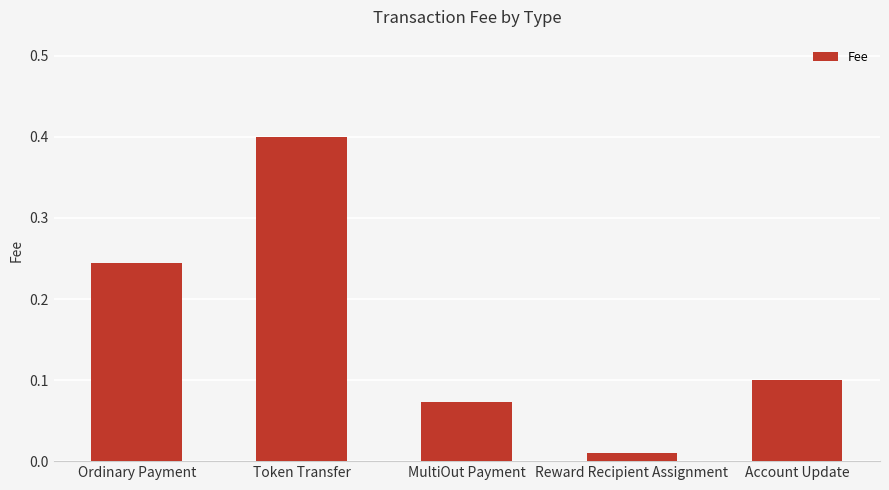

Rank the categories by value from lowest to highest.

Reward Recipient Assignment, MultiOut Payment, Account Update, Ordinary Payment, Token Transfer